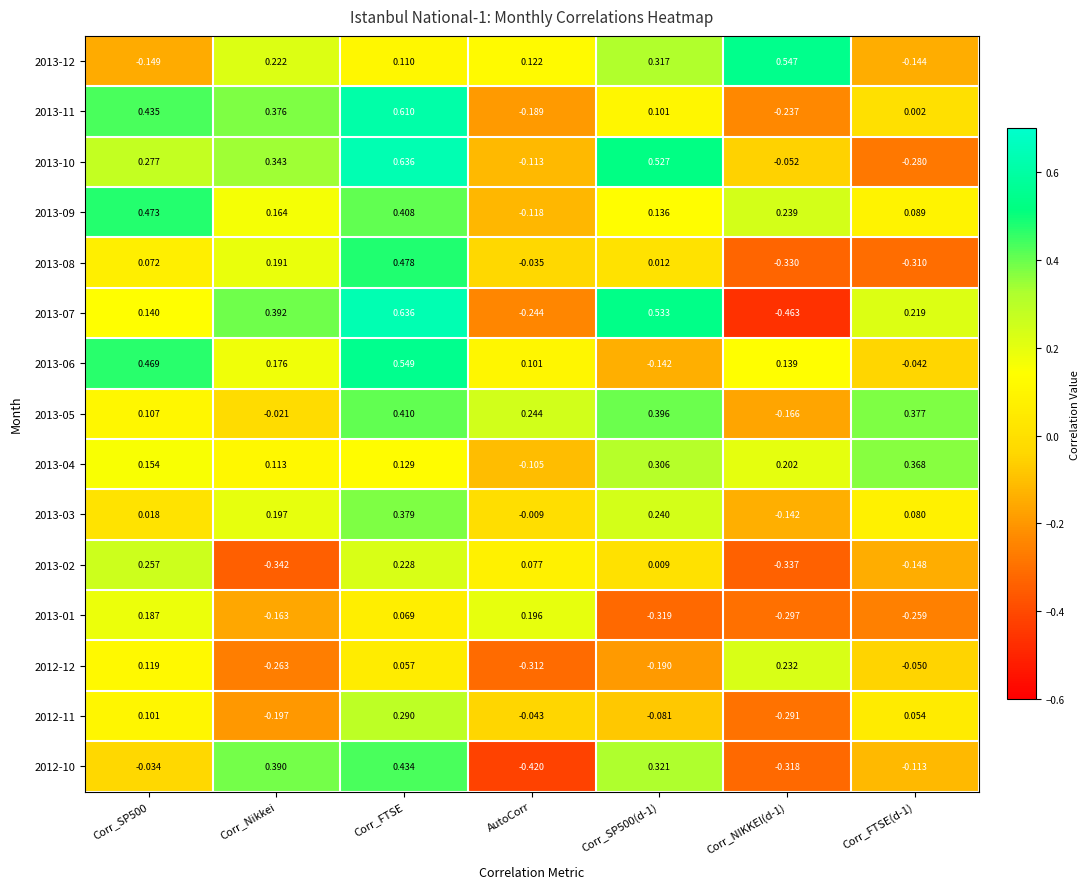

Where is 2012-11 nearest to the value 0?

AutoCorr